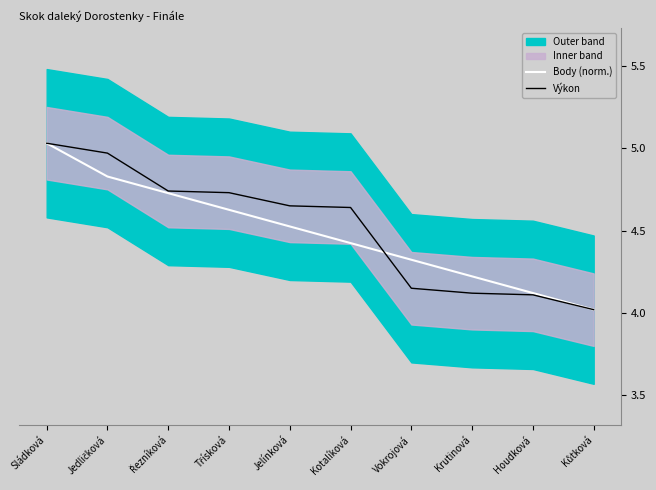

How many lines are shown in the chart?

2